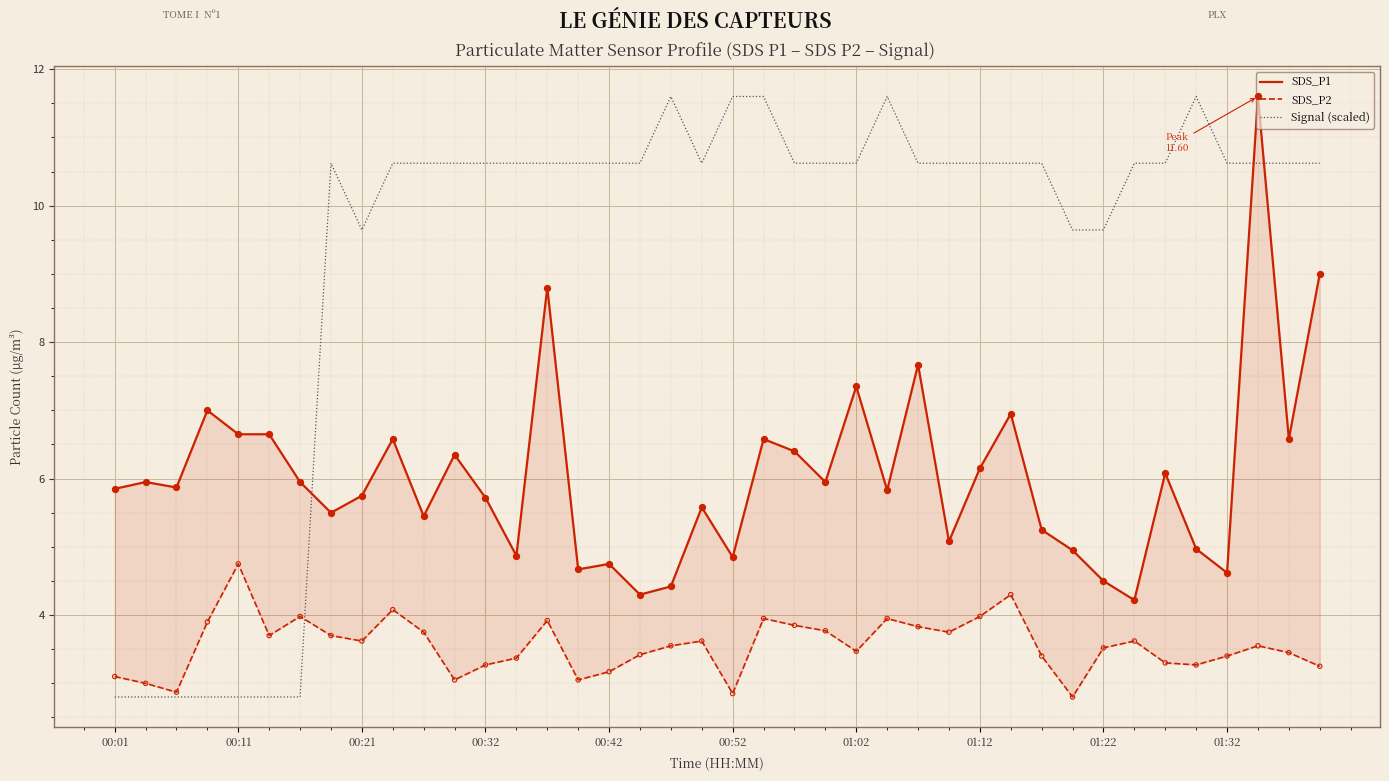

Which series reaches the minimum Y coordinate?

SDS_P2